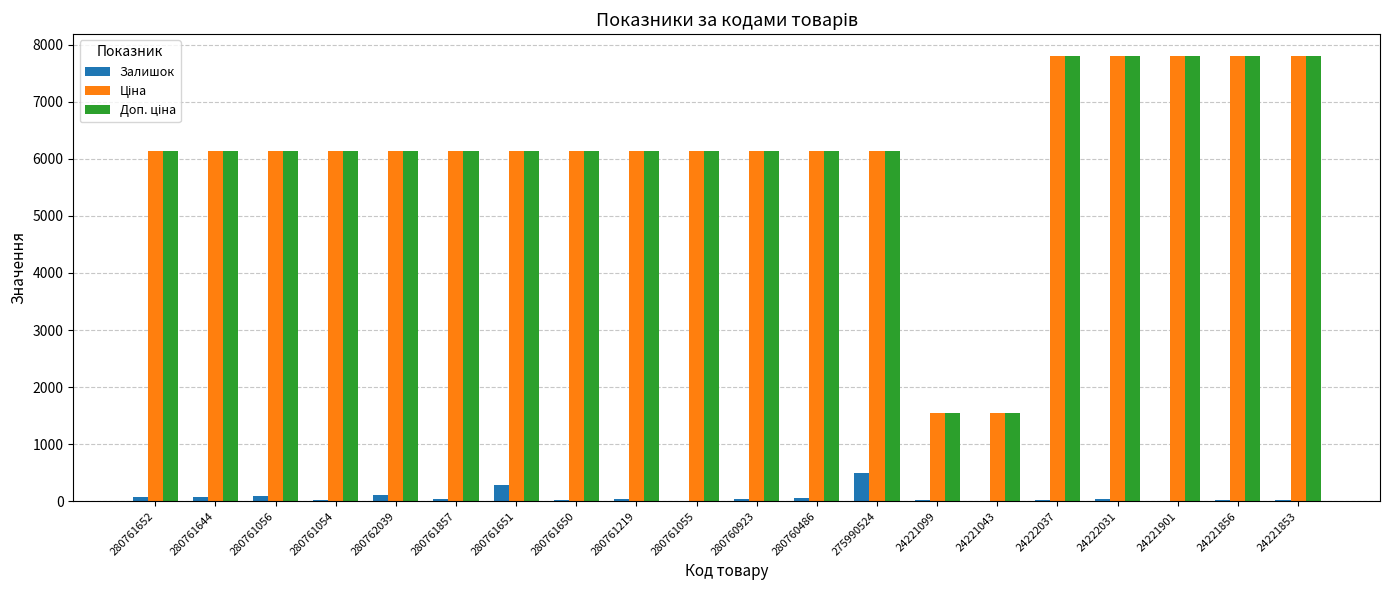

True or false: Залишок has a value of 79.0 at 280761644.

True